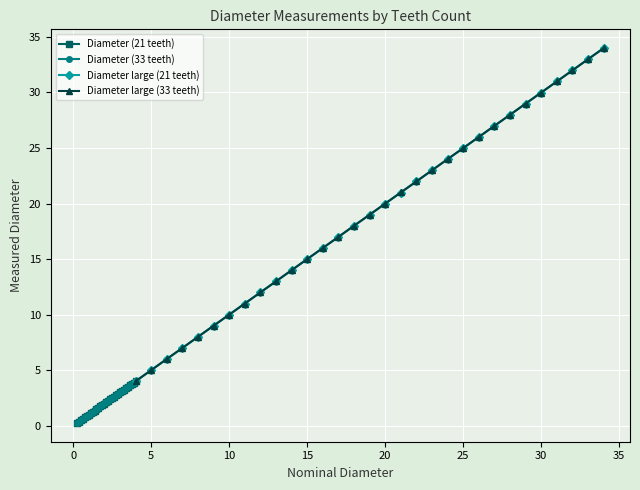

What is the difference between the maximum and second lowest values in the Diameter large (21 teeth) series?

29.0